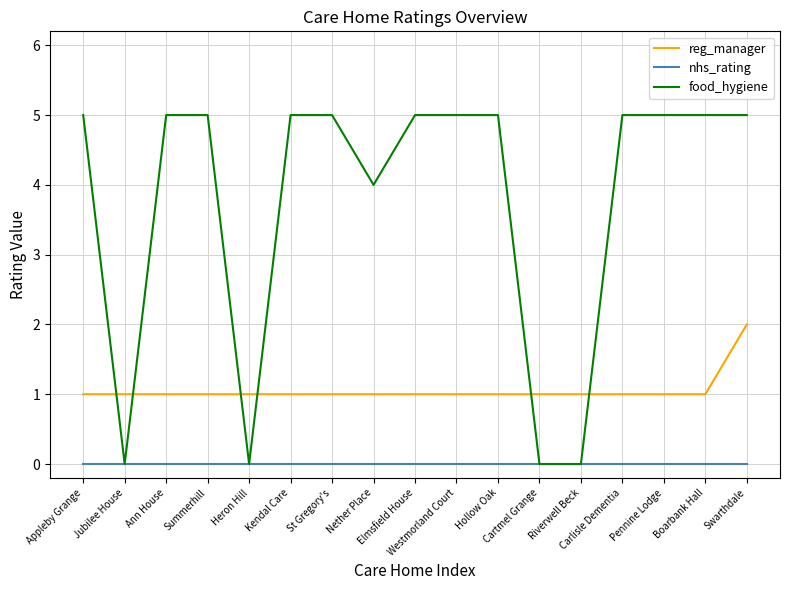

True or false: reg_manager and nhs_rating intersect in this chart.

False